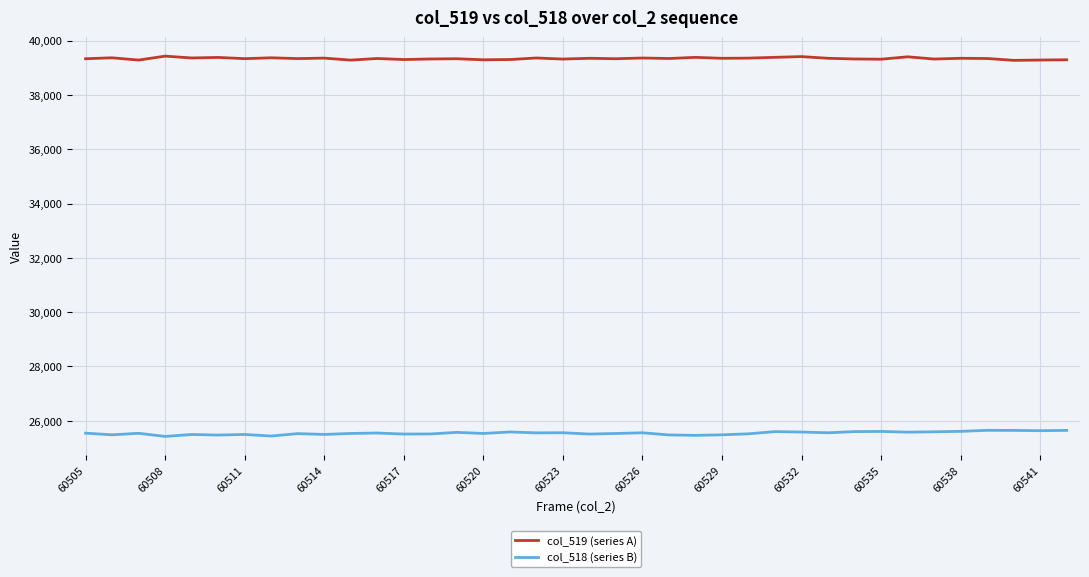

Rank the series by their maximum value, from lowest to highest.

col_518 (series B), col_519 (series A)